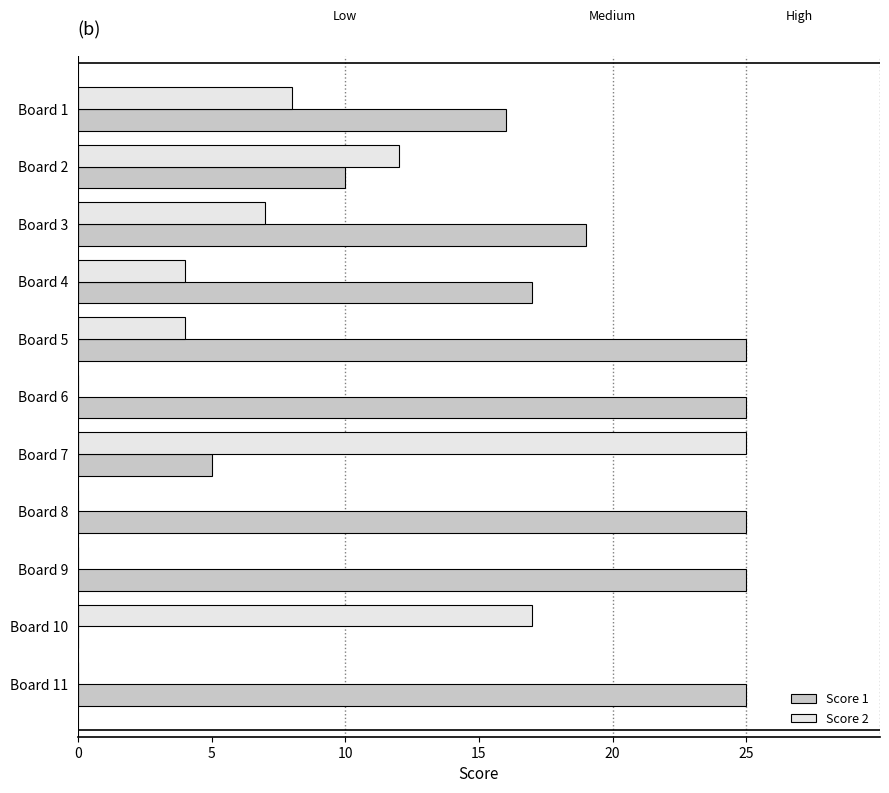

At which category is the sum across all series the highest?

Board 7